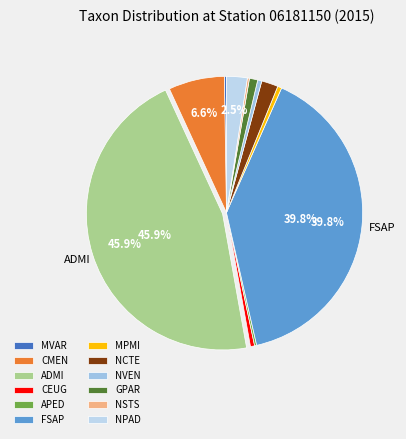

The FSAP slice represents 40% of the pie. True or false?

True